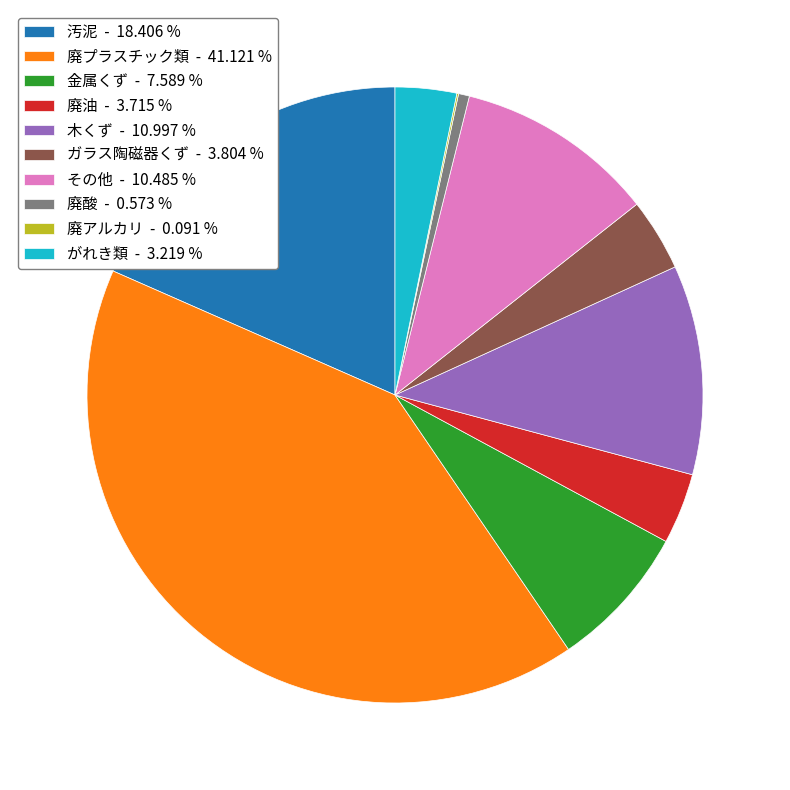

Is the sum of 廃プラスチック類 - 41.121 % and ガラス陶磁器くず - 3.804 % greater than half?

No